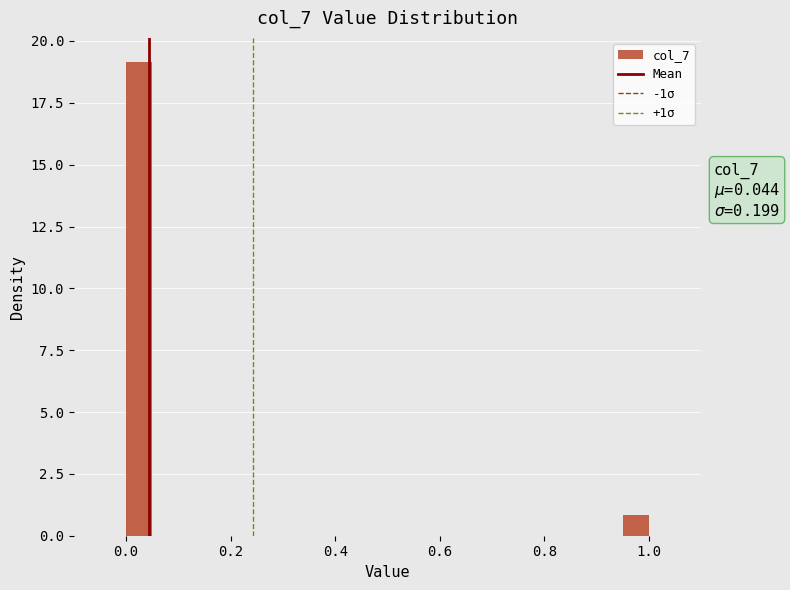

Around what value on the x-axis is the tallest bar? Give the approximate position of its centre, as read against the axis.

0.02